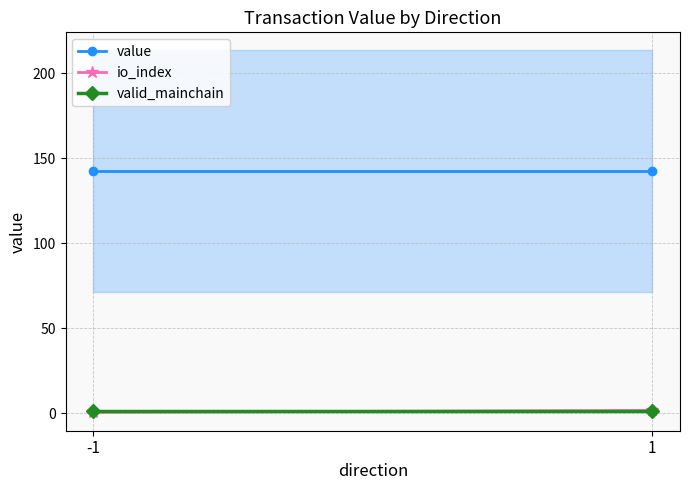

What is the sum of the value values at 1 and -1?

284.6